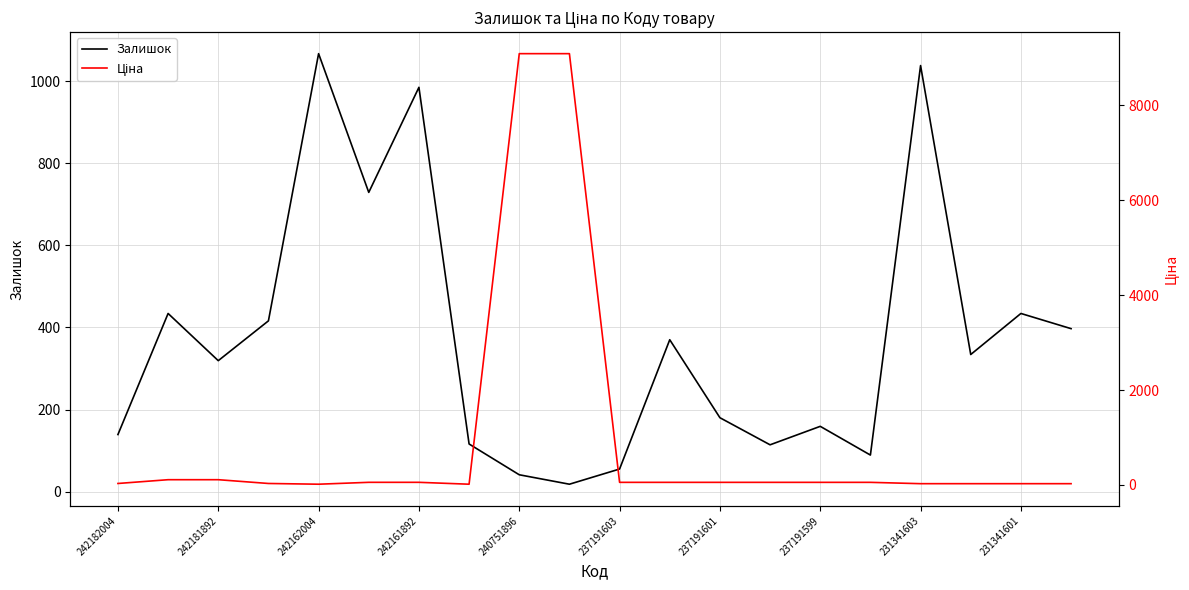

What value does the Залишок series have at 240751896?

41